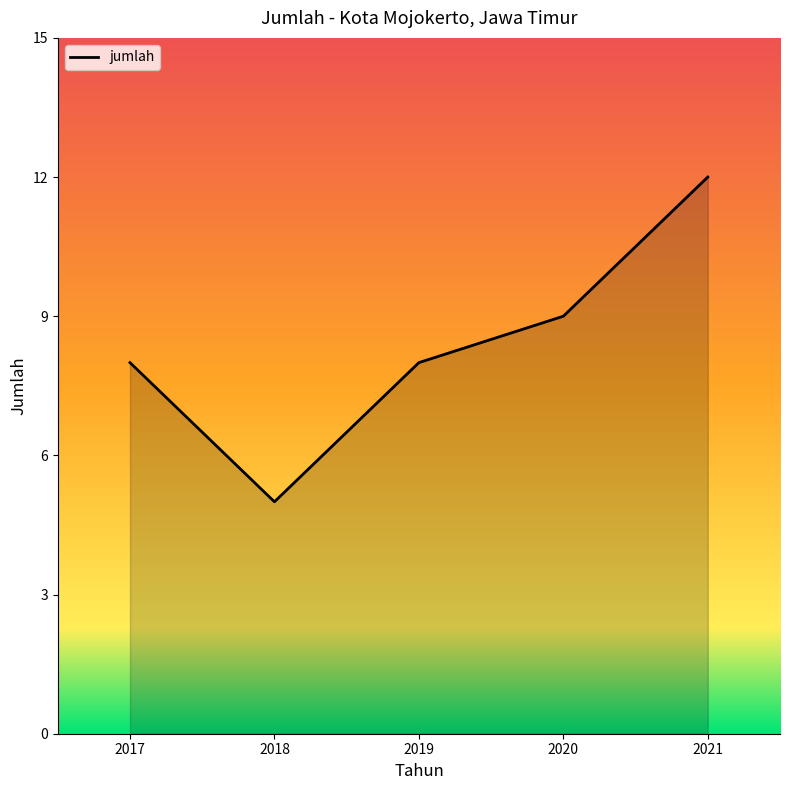

The chart shows a value of 8 at 2019. True or false?

True